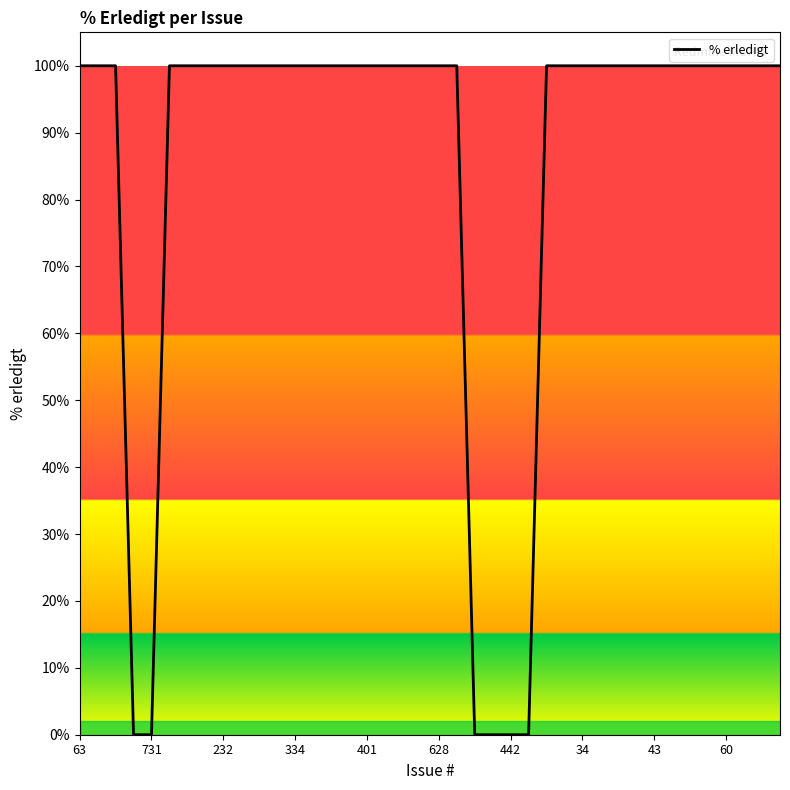

Does the chart have visible grid lines?

No